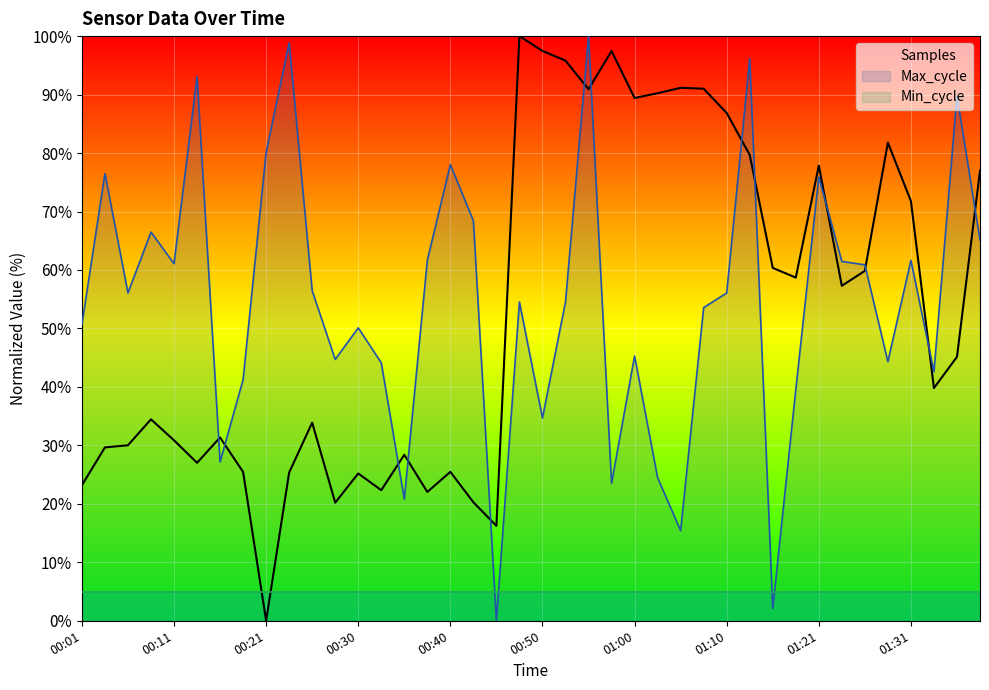

The Min_cycle series shows 5.0 at 00:21. True or false?

True